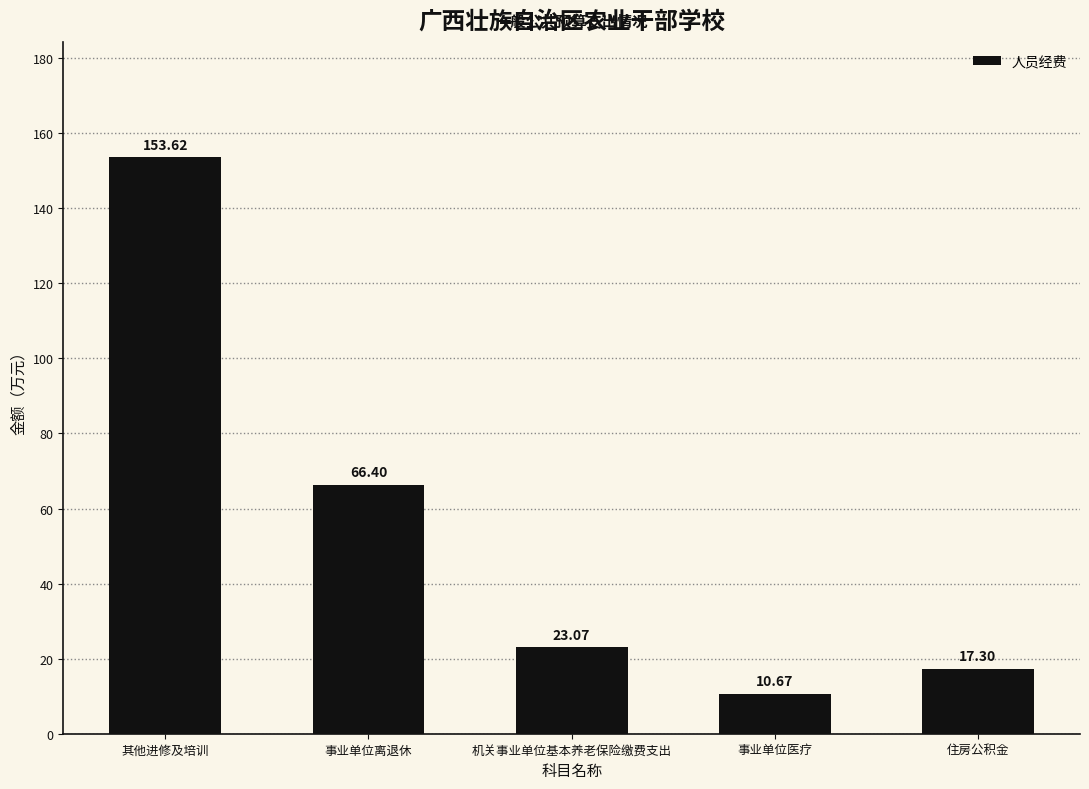

List the labels in order of value, largest first.

其他进修及培训, 事业单位离退休, 机关事业单位基本养老保险缴费支出, 住房公积金, 事业单位医疗